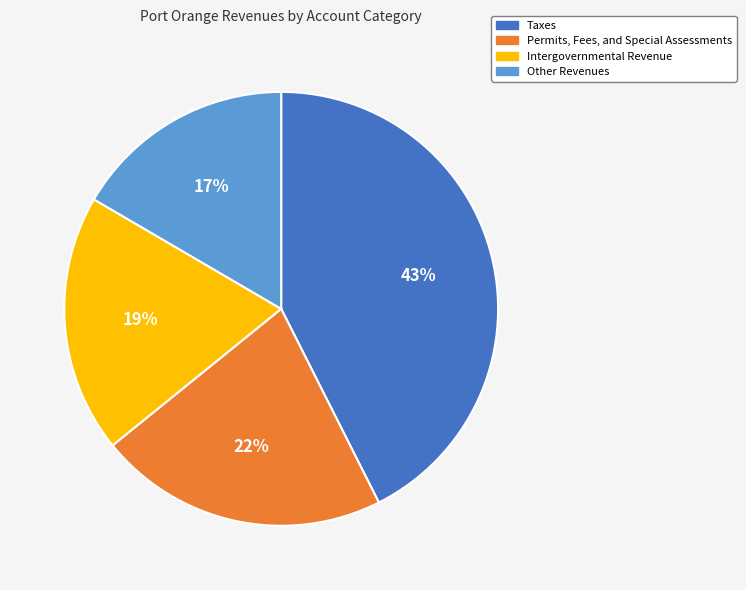

Which category has the biggest portion of the pie?

Taxes